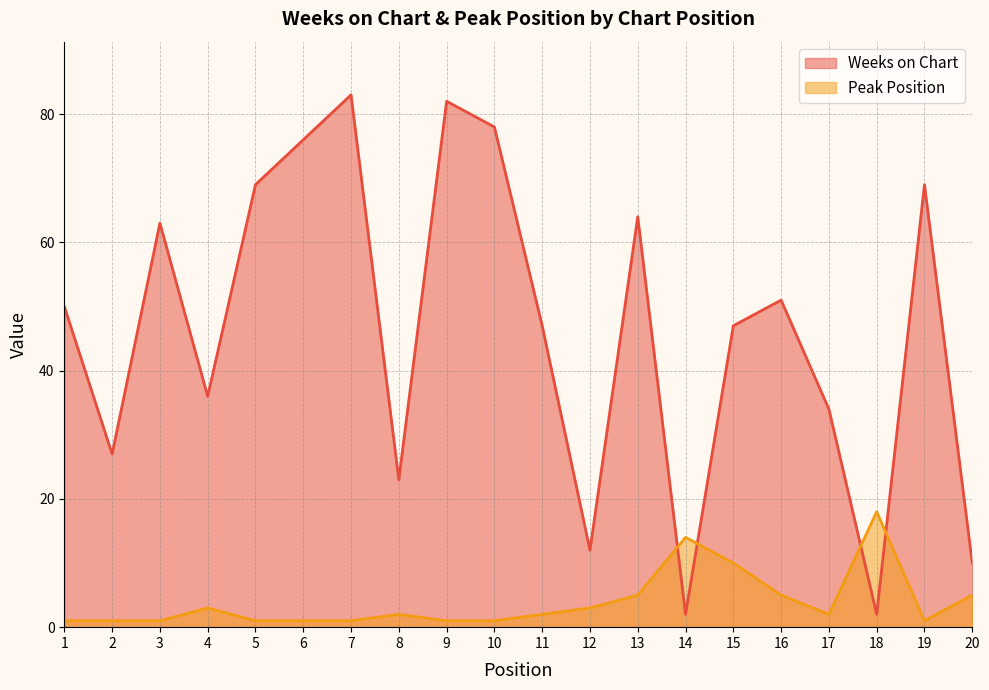

The Peak Position series shows 2 at 19. True or false?

False